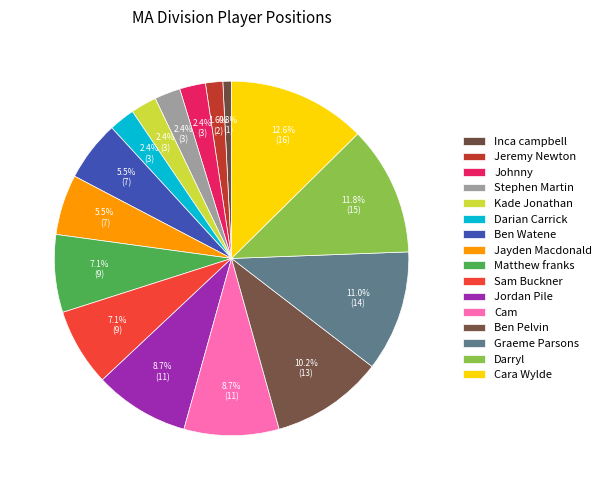

How many slices are in this pie chart?

16